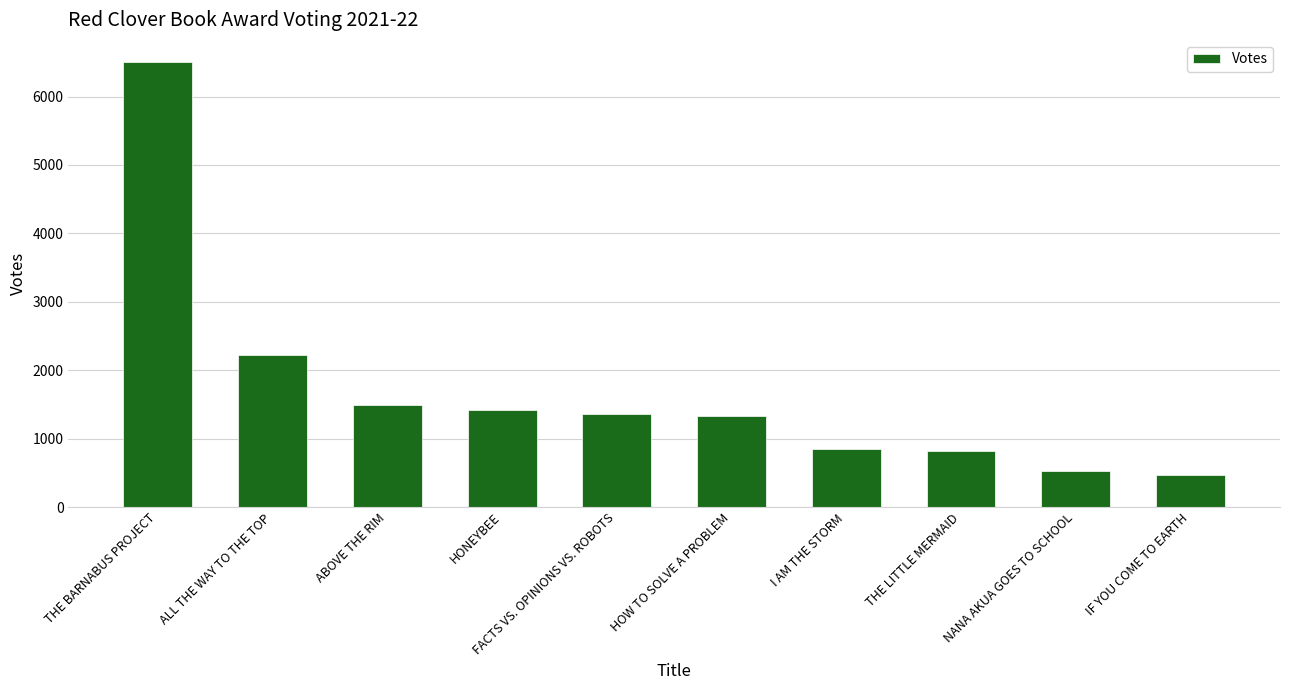

Which has a higher value, THE LITTLE MERMAID or FACTS VS. OPINIONS VS. ROBOTS?

FACTS VS. OPINIONS VS. ROBOTS